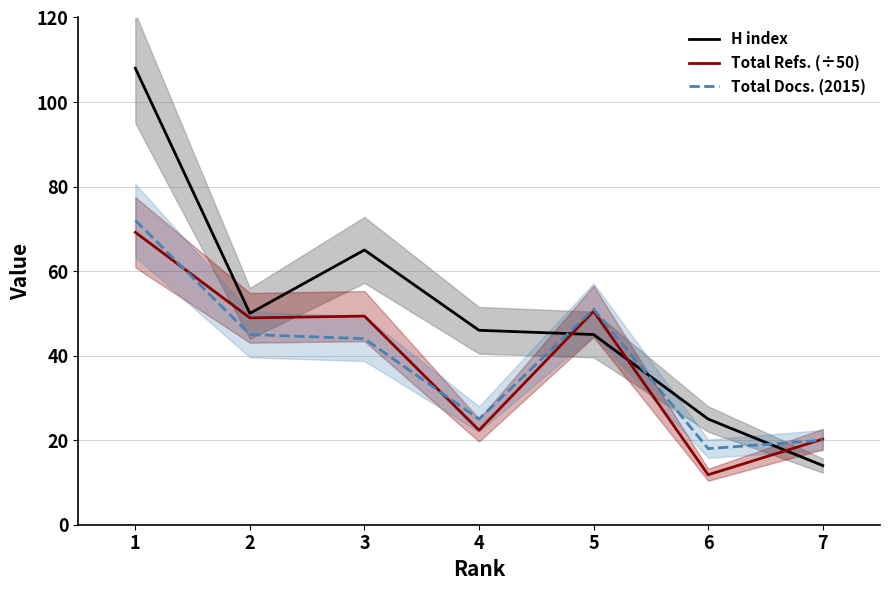

Does the chart have visible grid lines?

Yes